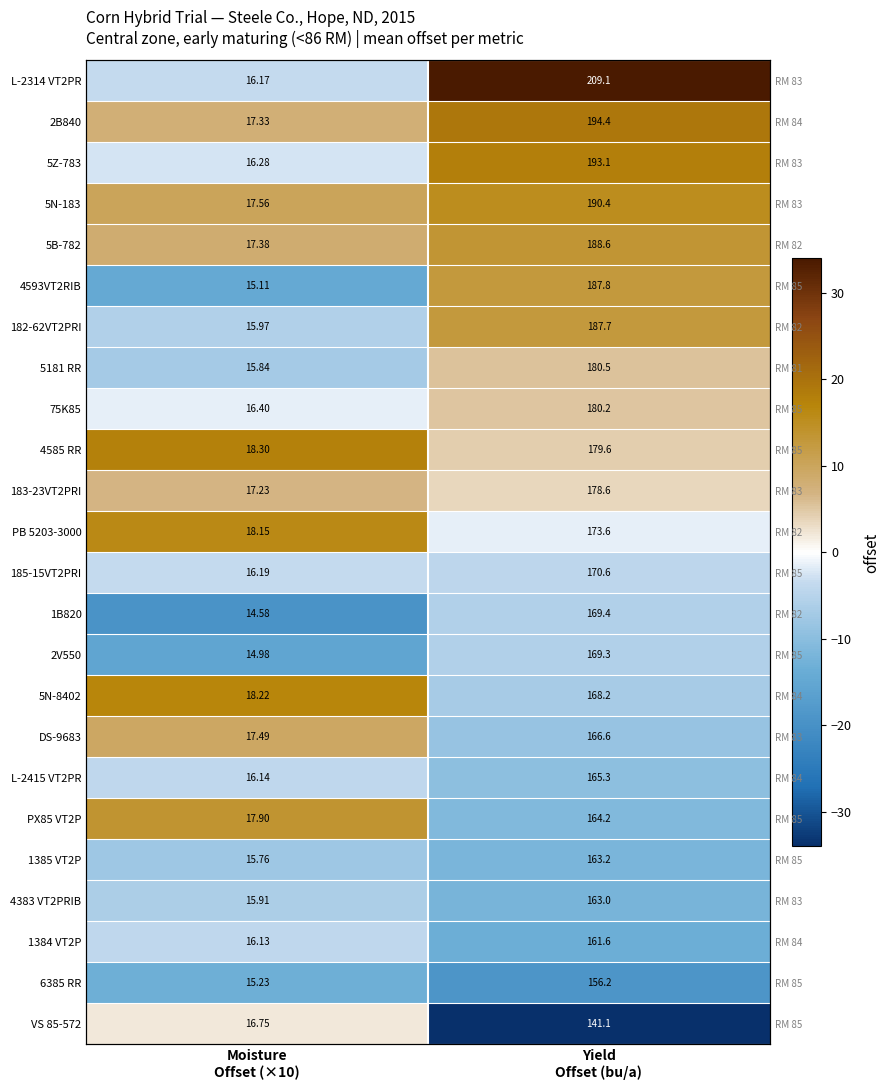

Rank the categories by 5Z-783 value from lowest to highest.

Moisture Offset (×10), Yield Offset (bu/a)